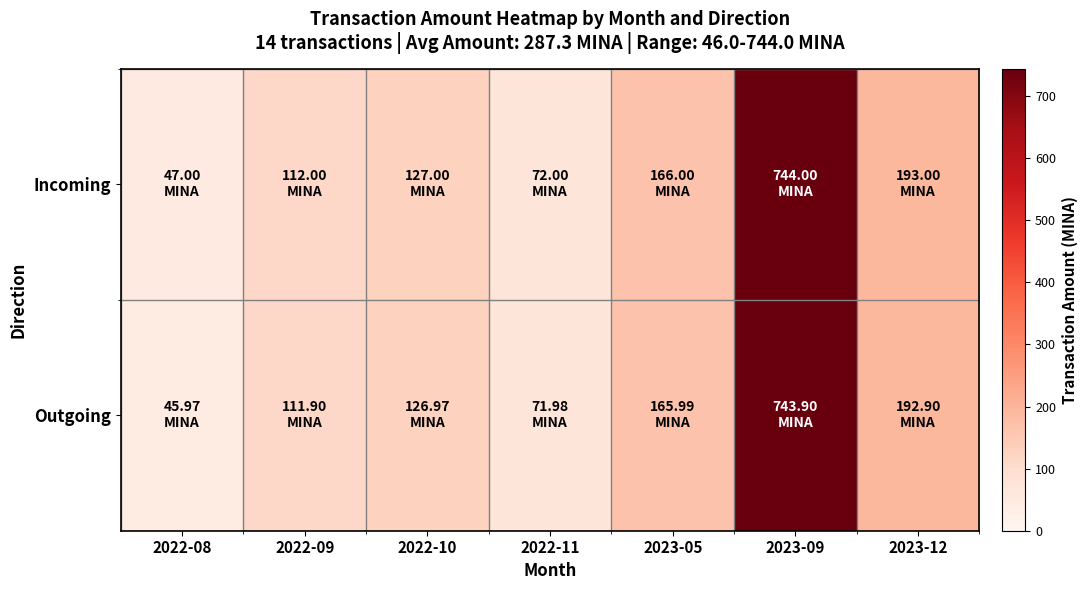

Reading left to right, transcribe all the data shown in this chart.

Outgoing: 2022-08=46.0	2022-09=111.9	2022-10=127.0	2022-11=72.0	2023-05=166.0	2023-09=743.9	2023-12=192.9
Incoming: 2022-08=47.0	2022-09=112.0	2022-10=127.0	2022-11=72.0	2023-05=166.0	2023-09=744.0	2023-12=193.0